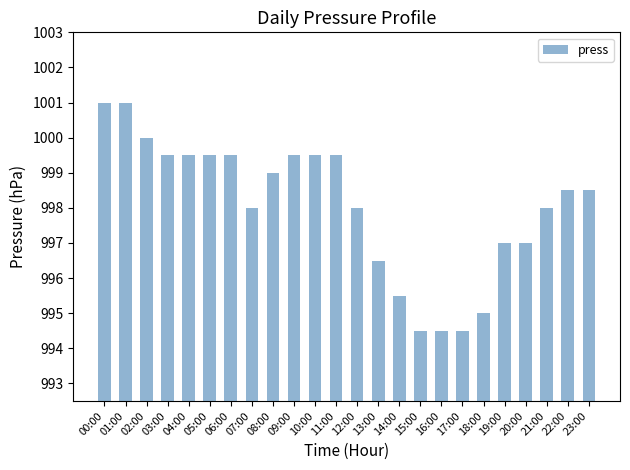

What is the label of the 22nd bar from the right?

02:00